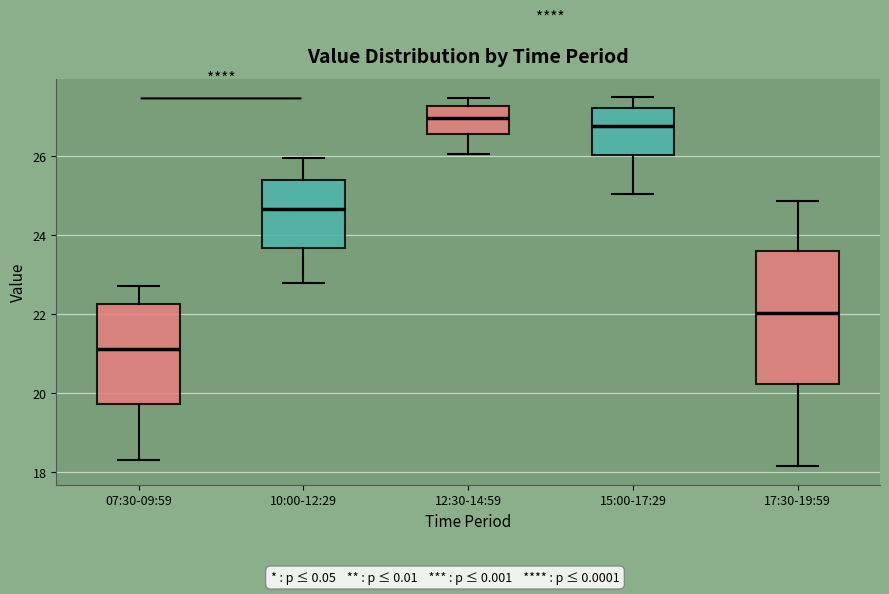

Which box's median line is the highest?

12:30-14:59